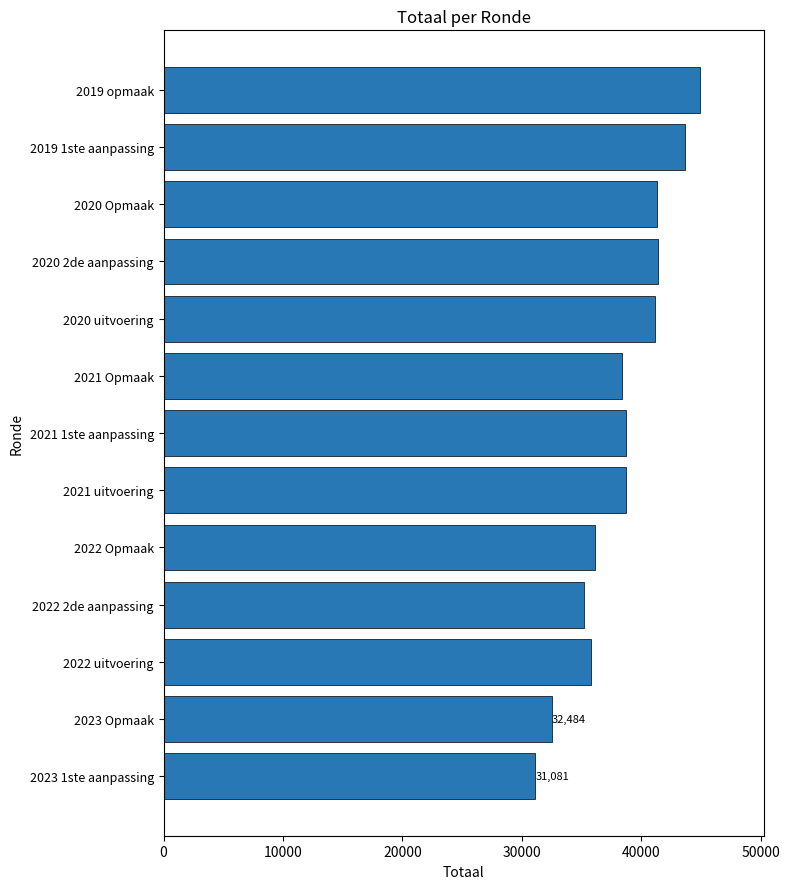

What is the difference between the maximum and minimum values?

13806